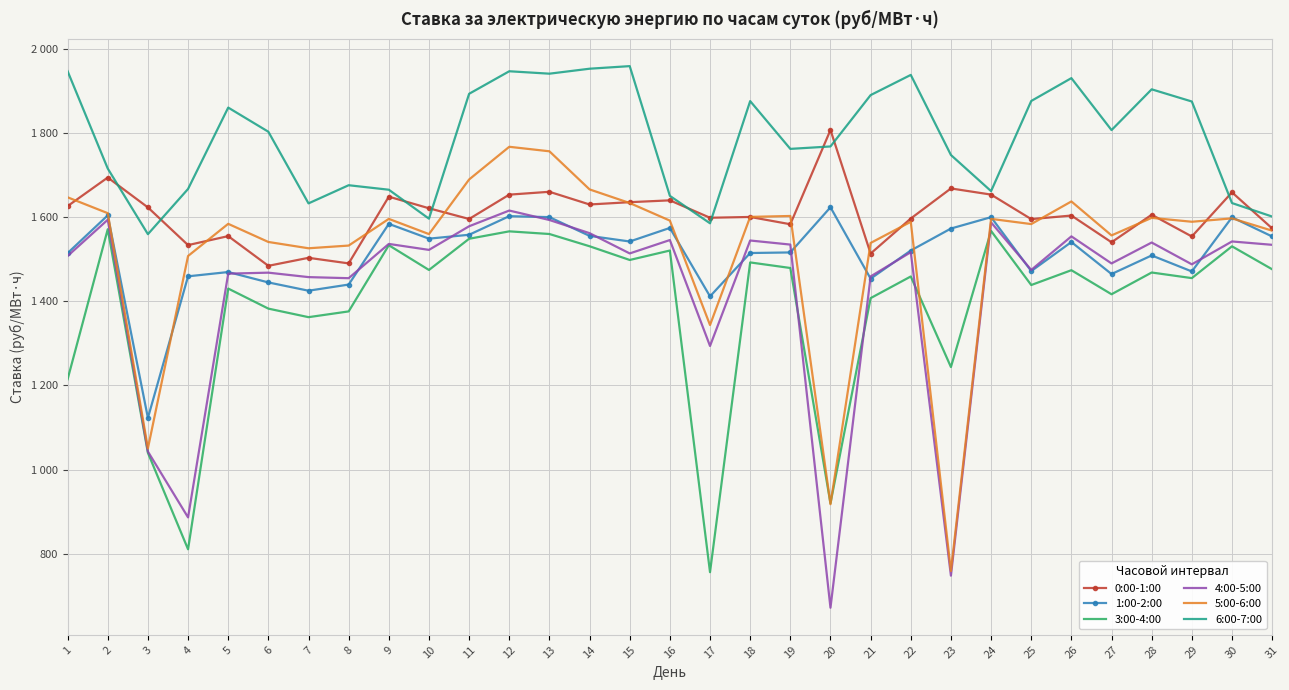

At which category does the chart reach its peak across all series?

15